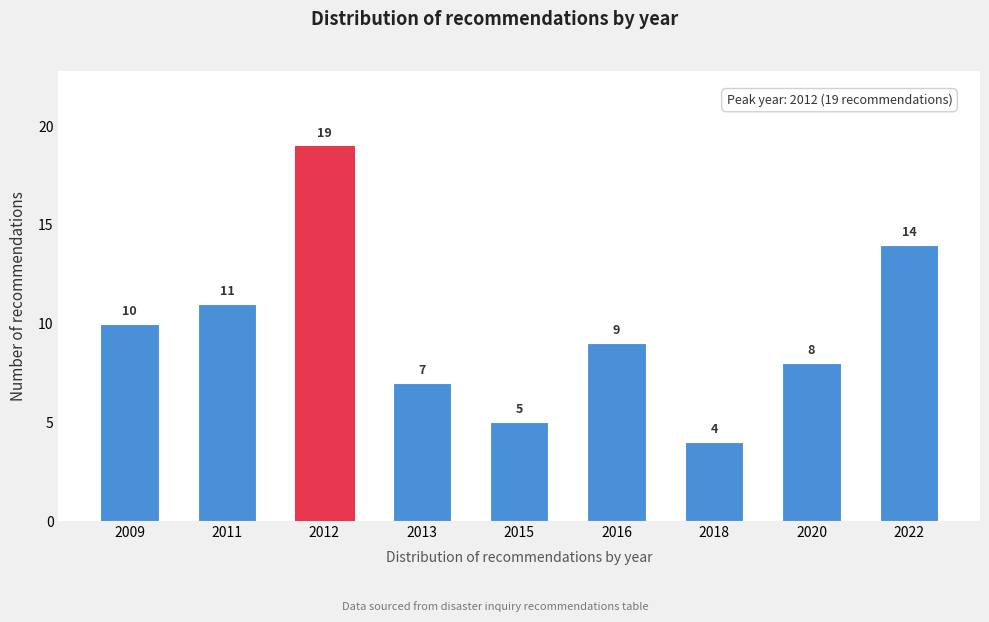

Reading left to right, extract all data points from this chart.

2009=10	2011=11	2012=19	2013=7	2015=5	2016=9	2018=4	2020=8	2022=14